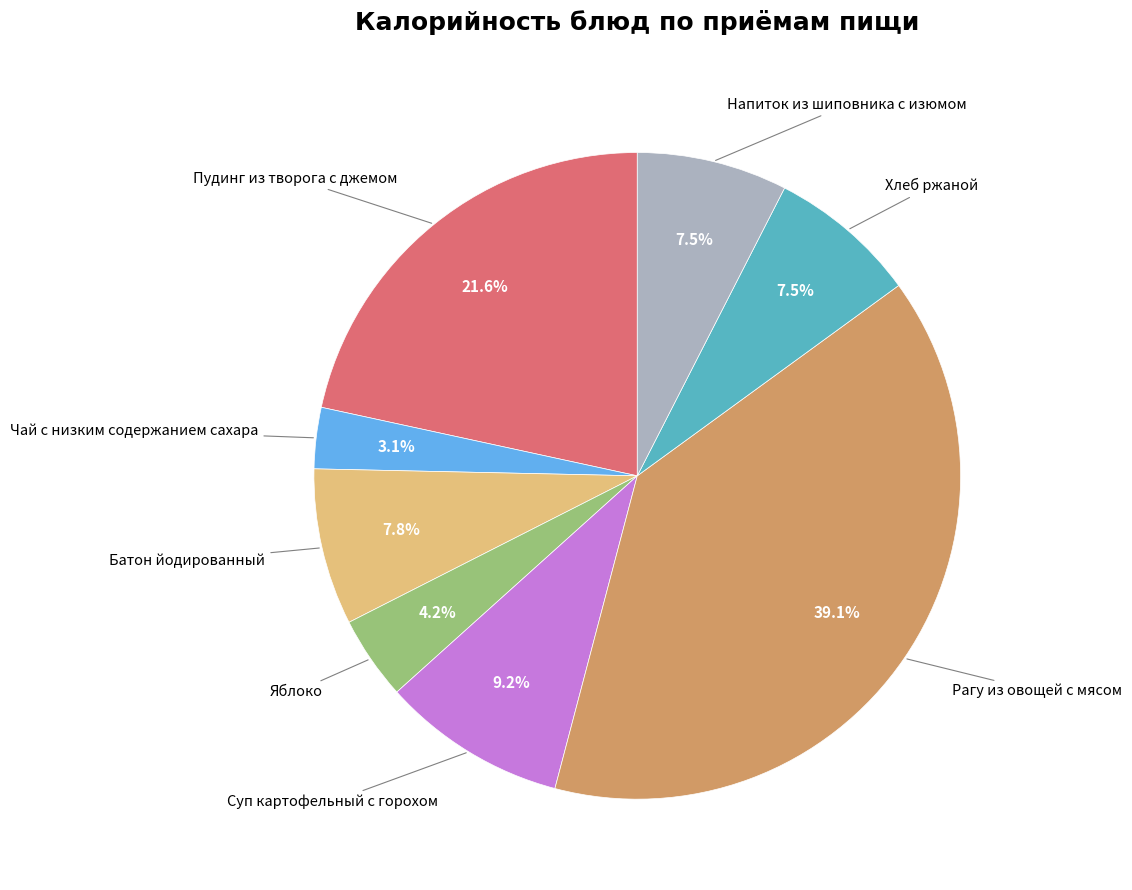

Is there a majority slice in this chart?

No